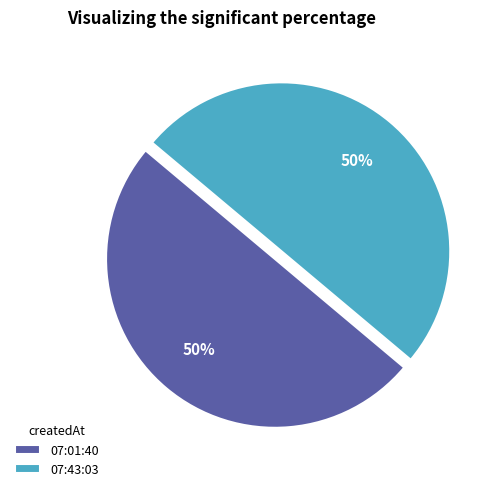

True or false: 07:43:03 accounts for 50% of the total.

True